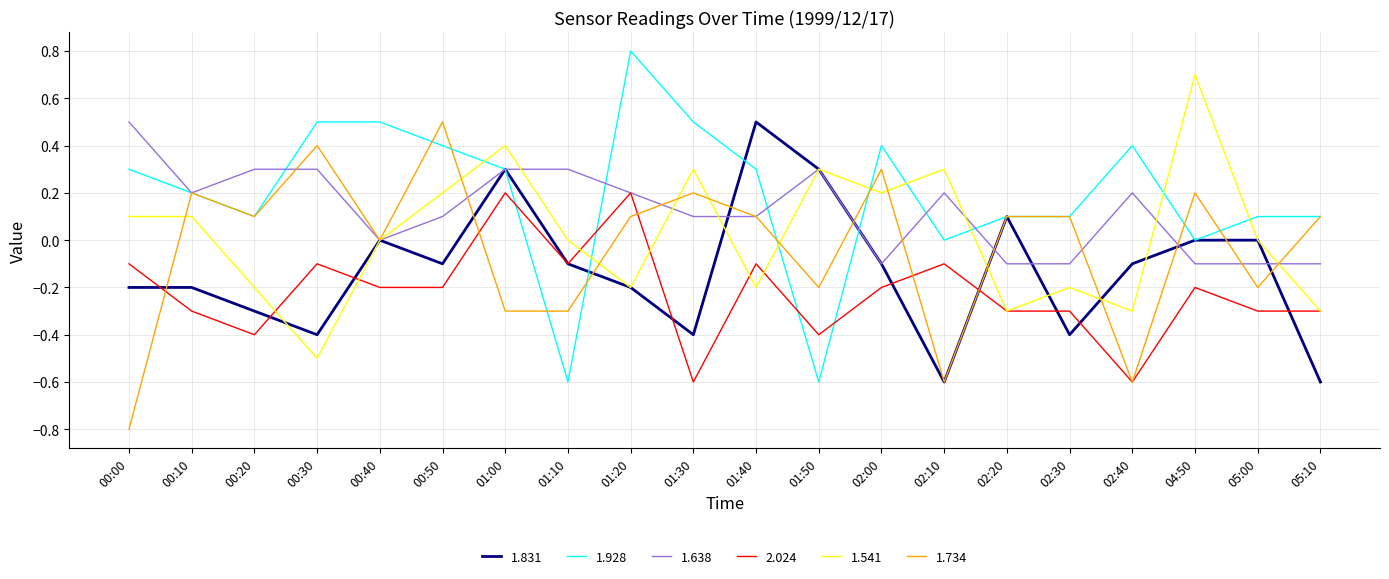

Which category has the highest value in the 1.831 series?

01:40